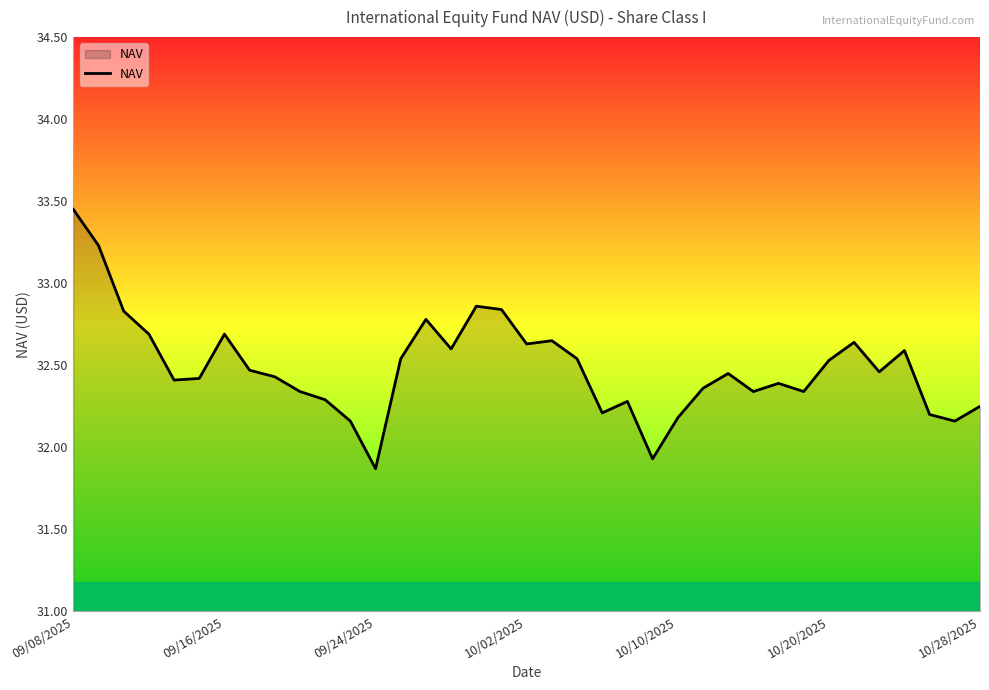

What is the difference between the maximum and minimum values?

1.6